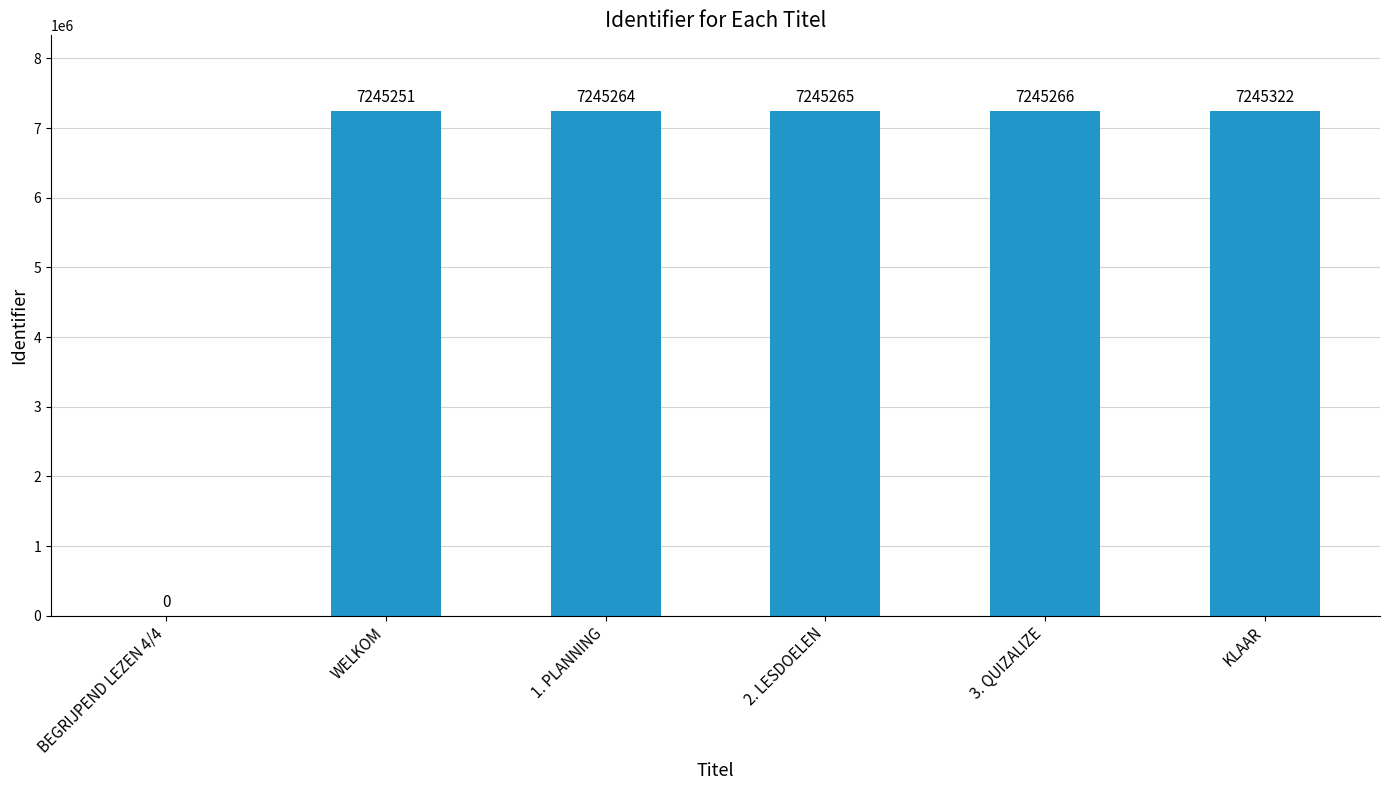

Reading left to right, extract all data points from this chart.

BEGRIJPEND LEZEN 4/4=0	WELKOM=7245251	1. PLANNING=7245264	2. LESDOELEN=7245265	3. QUIZALIZE=7245266	KLAAR=7245322